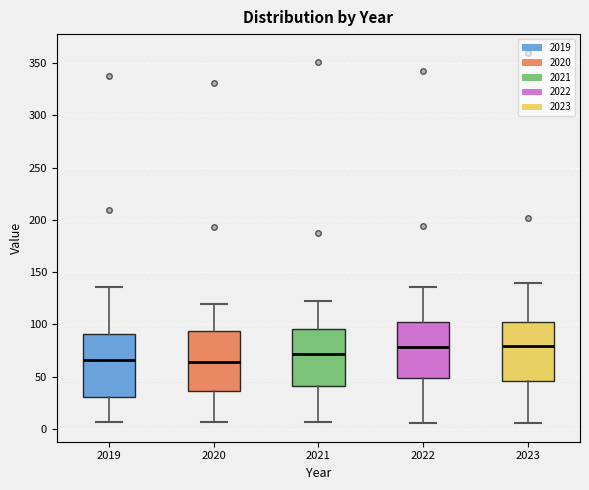

Where does the upper whisker of the box at x = 2023 end on the y-axis? The values are not printed on the chart, so give them approximately, as read against the axis.

140